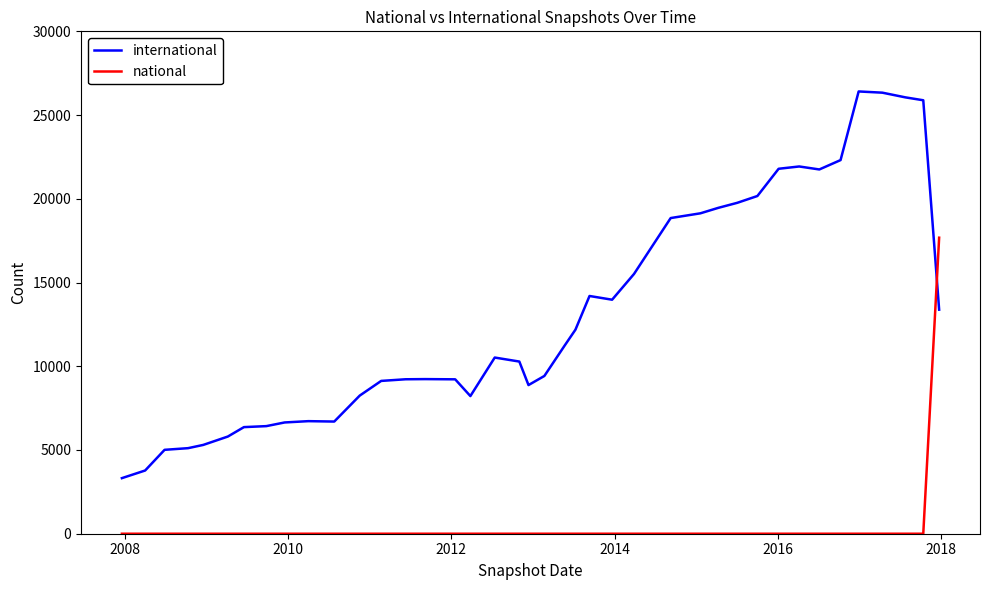

Which series has the largest total across all categories?

international